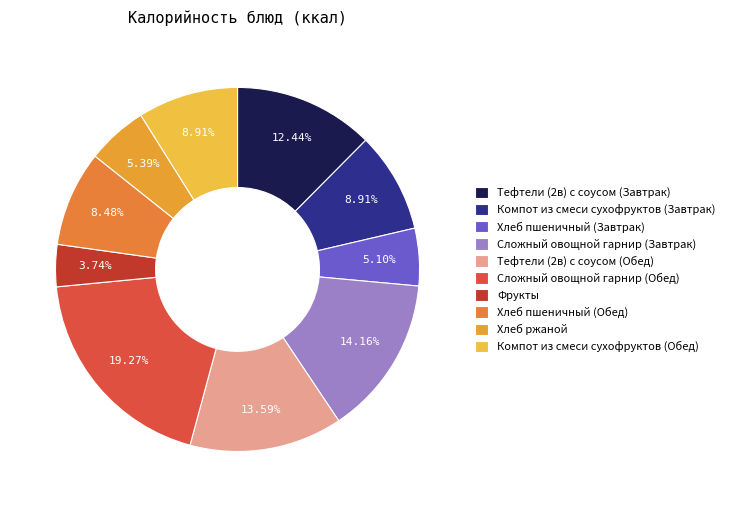

What is the smallest slice in the pie chart?

Фрукты